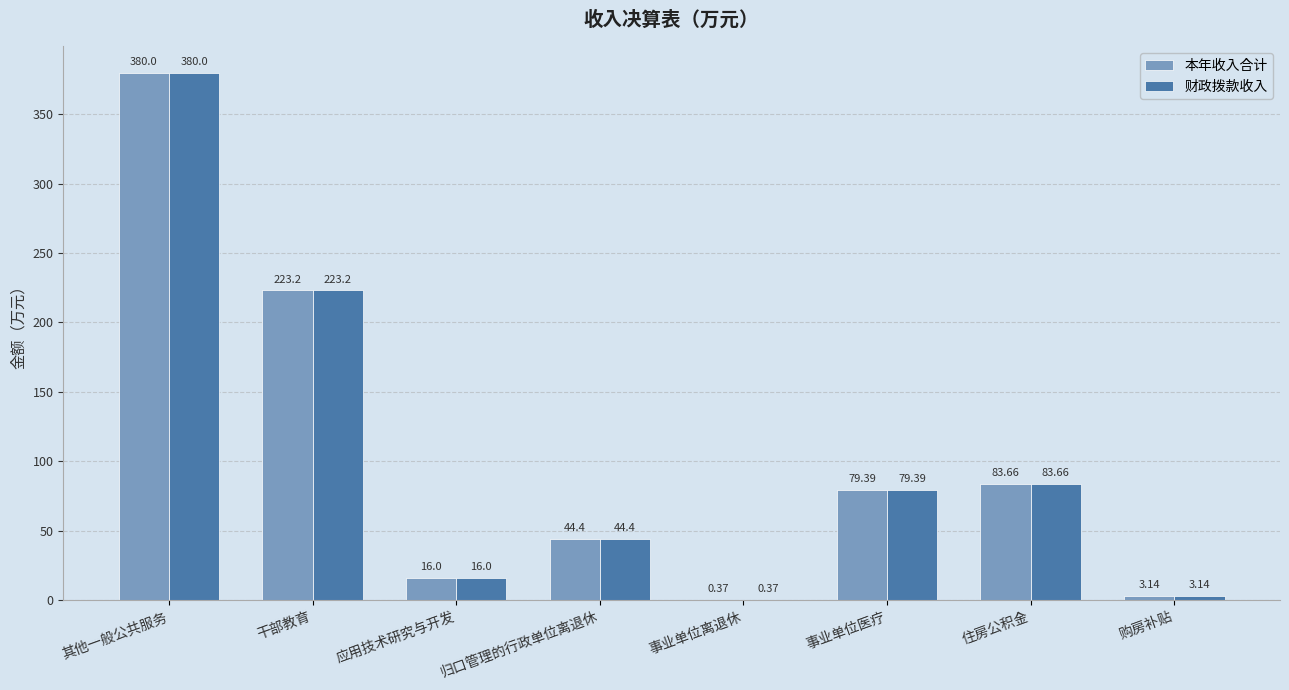

What is the maximum value for 本年收入合计?

380.0